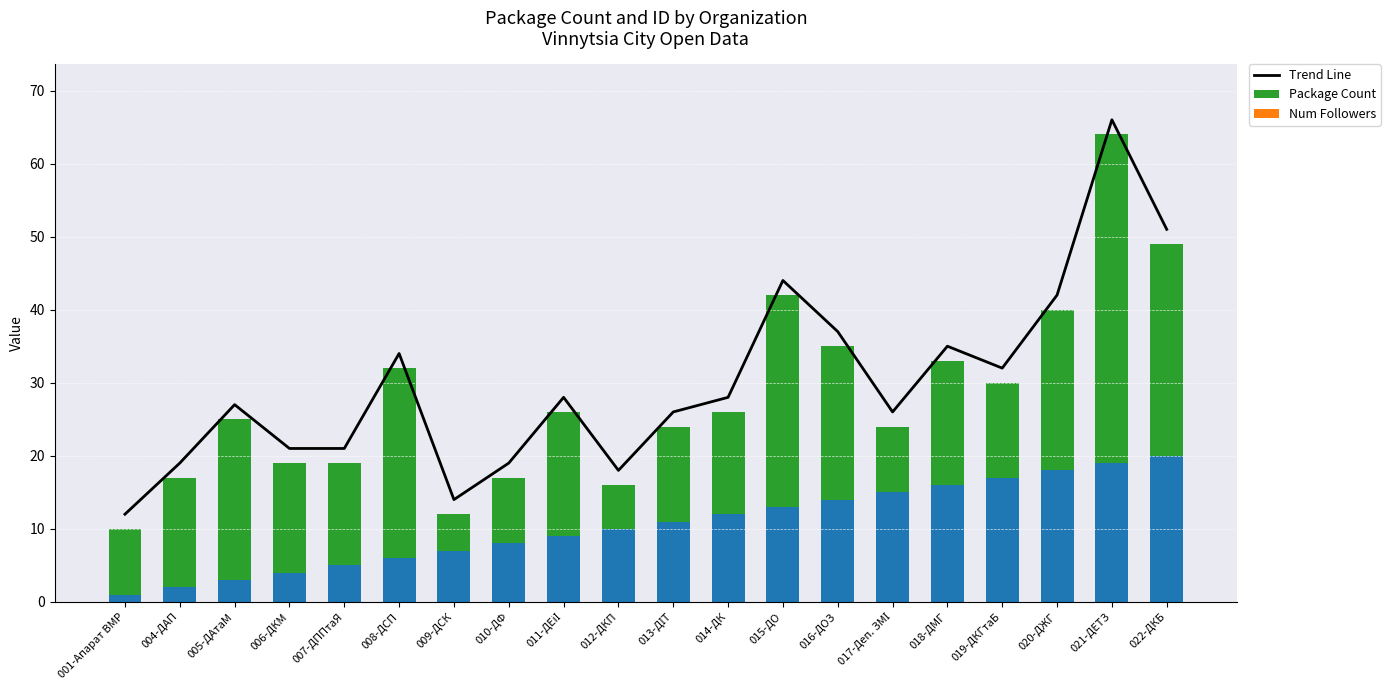

Which category has the highest value across all series?

021-ДЕТЗ